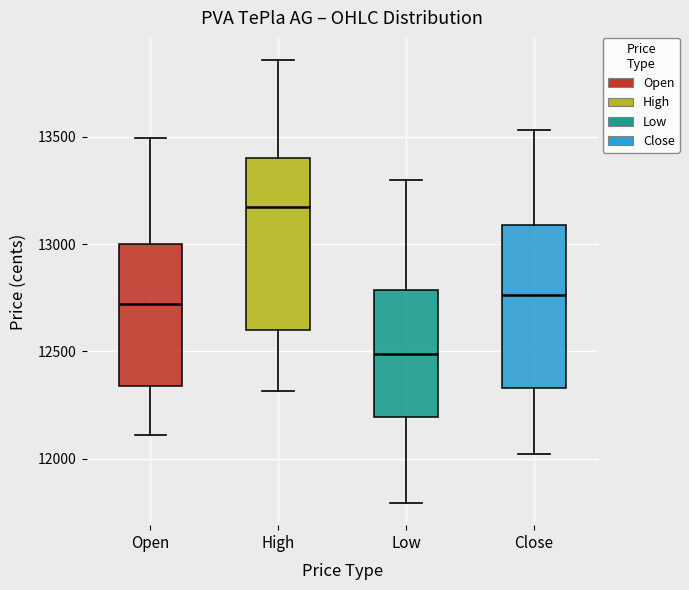

Where is the upper edge of the box for High on the y-axis? The values are not printed on the chart, so give them approximately, as read against the axis.

13400